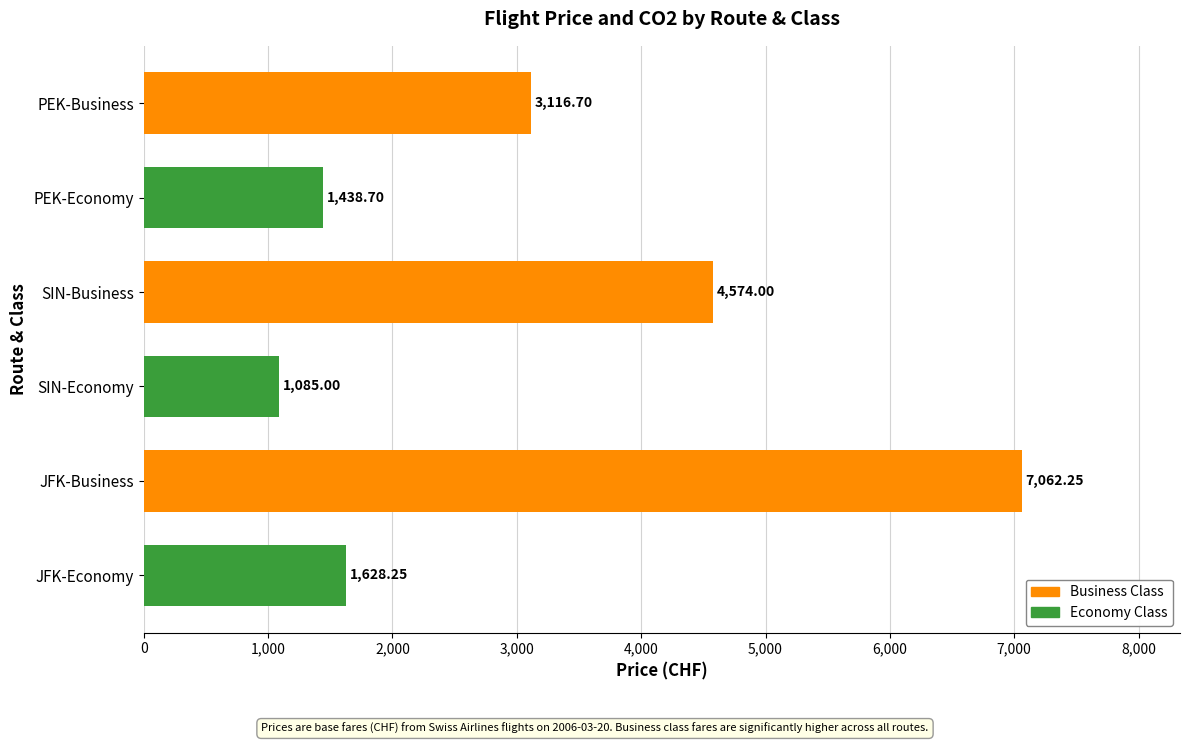

Where is the data nearest to the value 4073?

SIN-Business